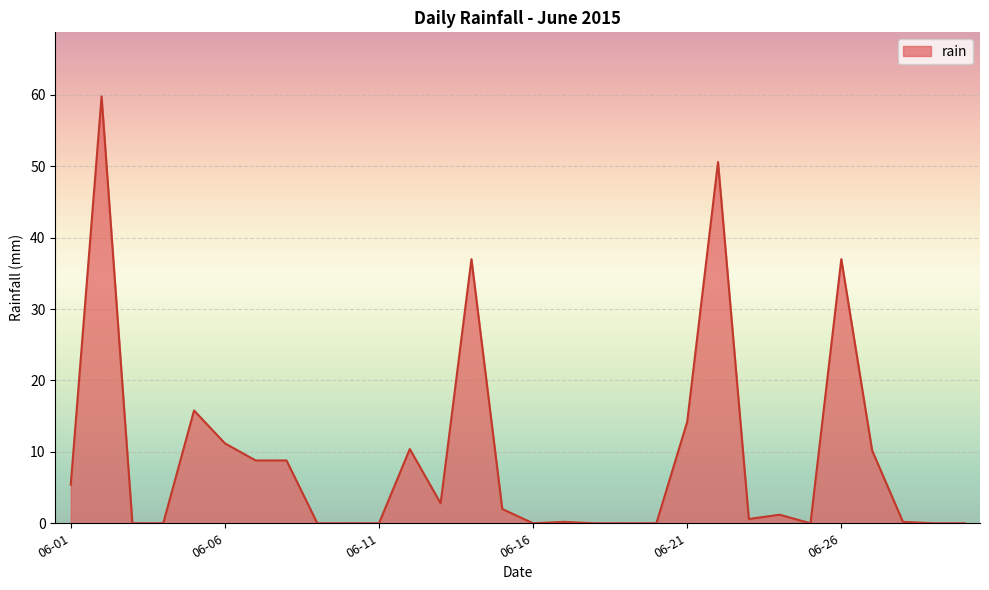

What is the difference between the maximum and minimum values?

59.8